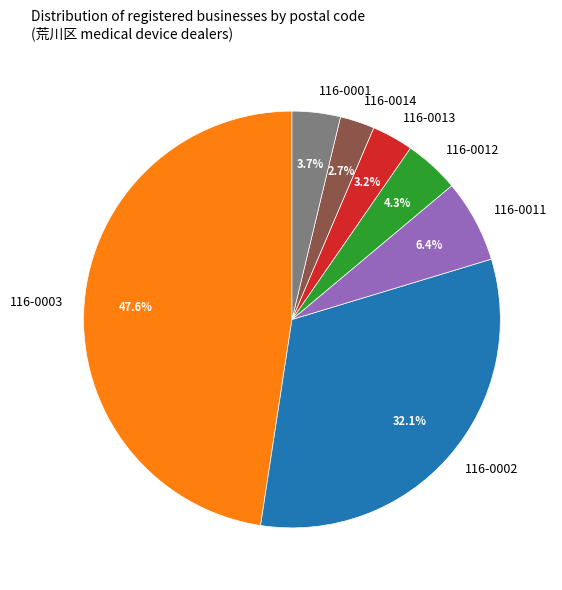

Rank the categories by value from highest to lowest.

116-0003, 116-0002, 116-0011, 116-0012, 116-0001, 116-0013, 116-0014